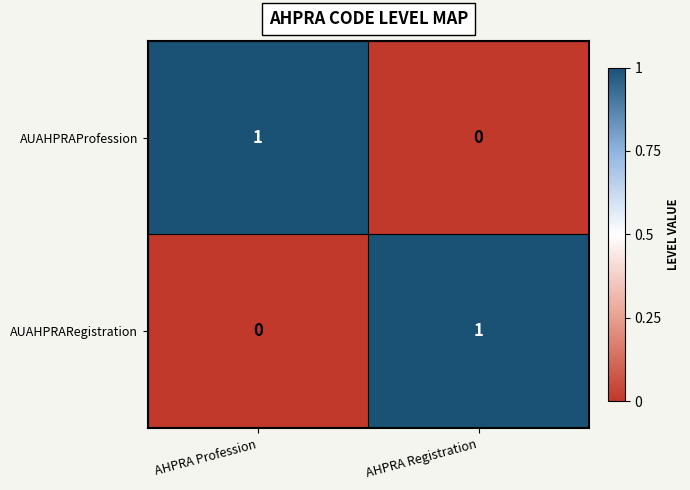

Reading left to right, what are all the values shown in this chart?

AUAHPRAProfession: 1	0
AUAHPRARegistration: 0	1